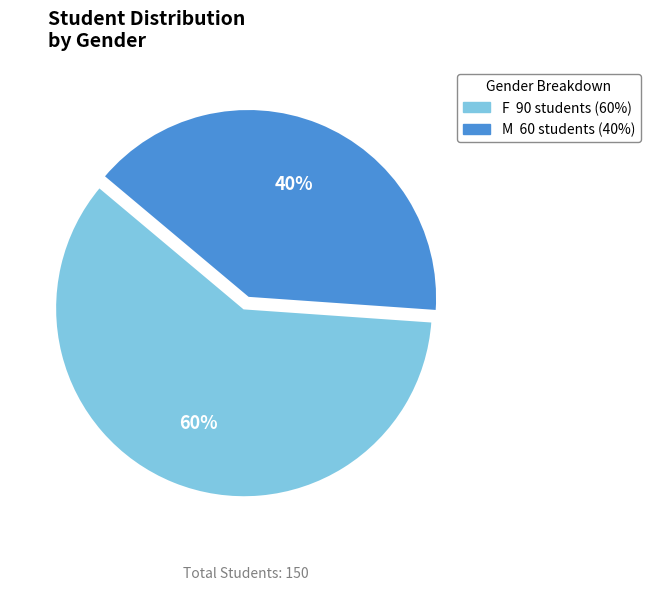

Count the number of slices in the pie.

2